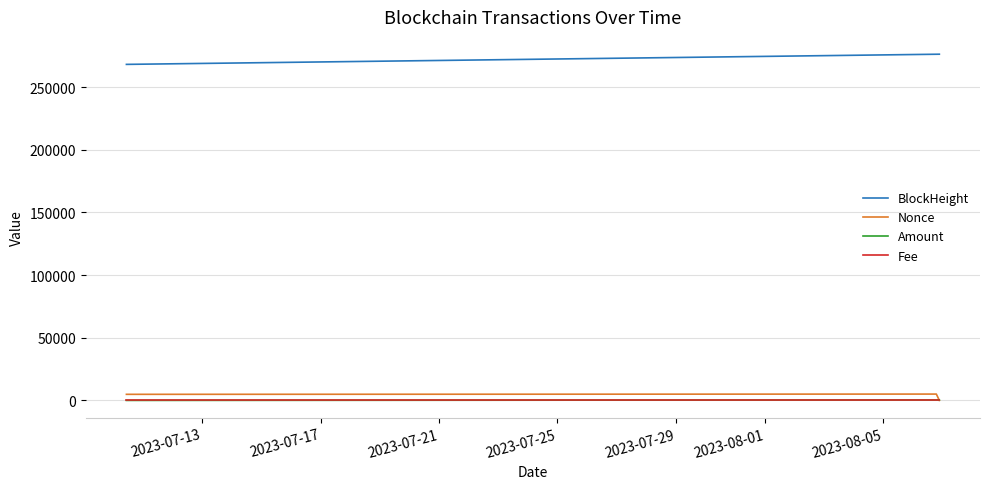

How many lines are shown in the chart?

4